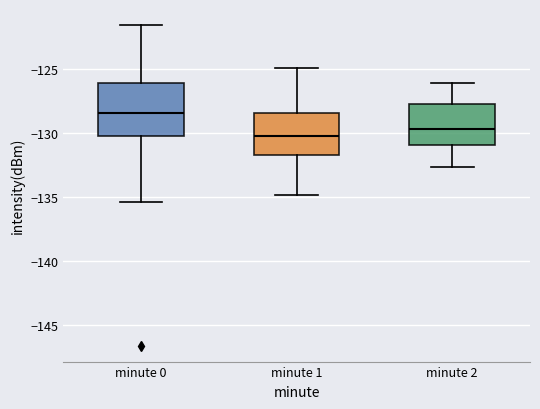

Which box has the highest median line?

minute 0